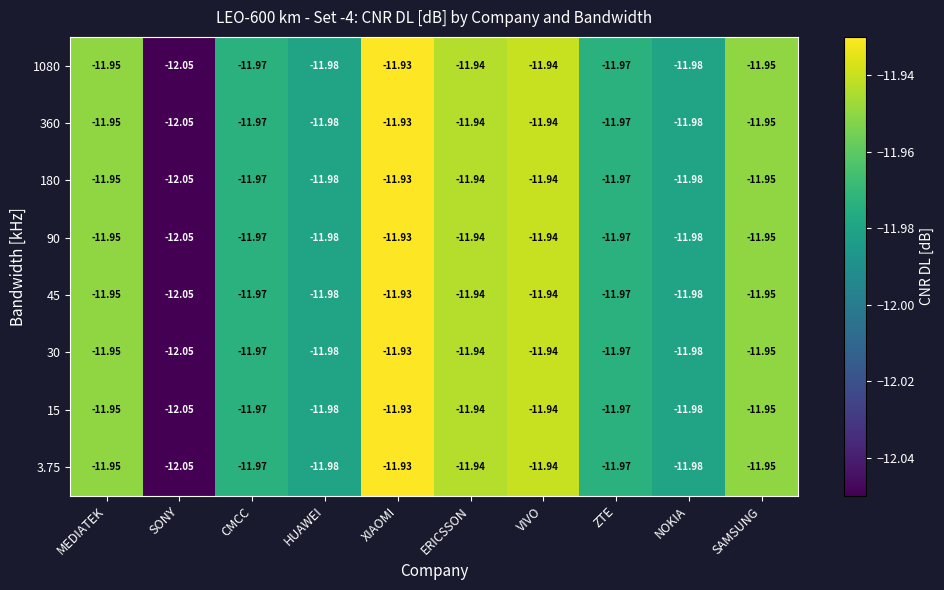

Which category has the lowest value in the 45 series?

SONY